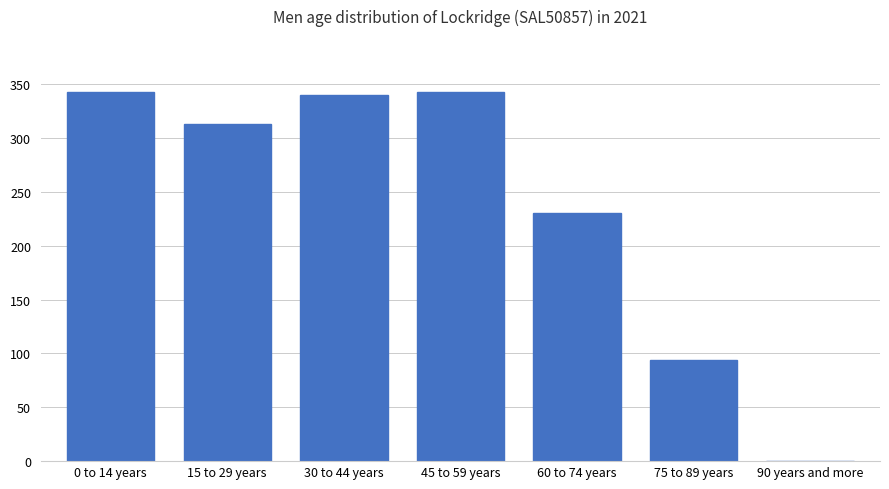

Reading left to right, transcribe all the data shown in this chart.

0 to 14 years=343	15 to 29 years=313	30 to 44 years=340	45 to 59 years=343	60 to 74 years=230	75 to 89 years=94	90 years and more=0